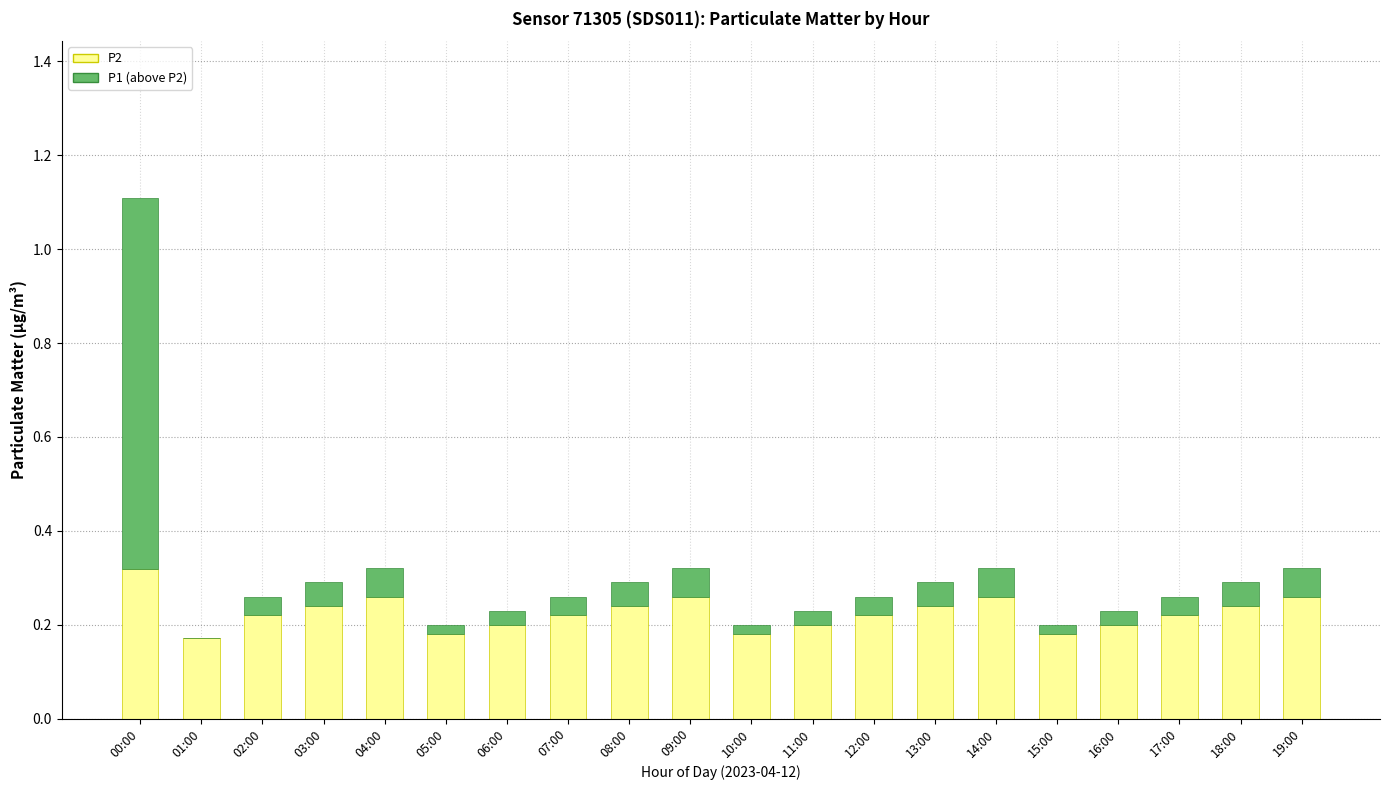

Which category has the highest value in the P2 series?

00:00